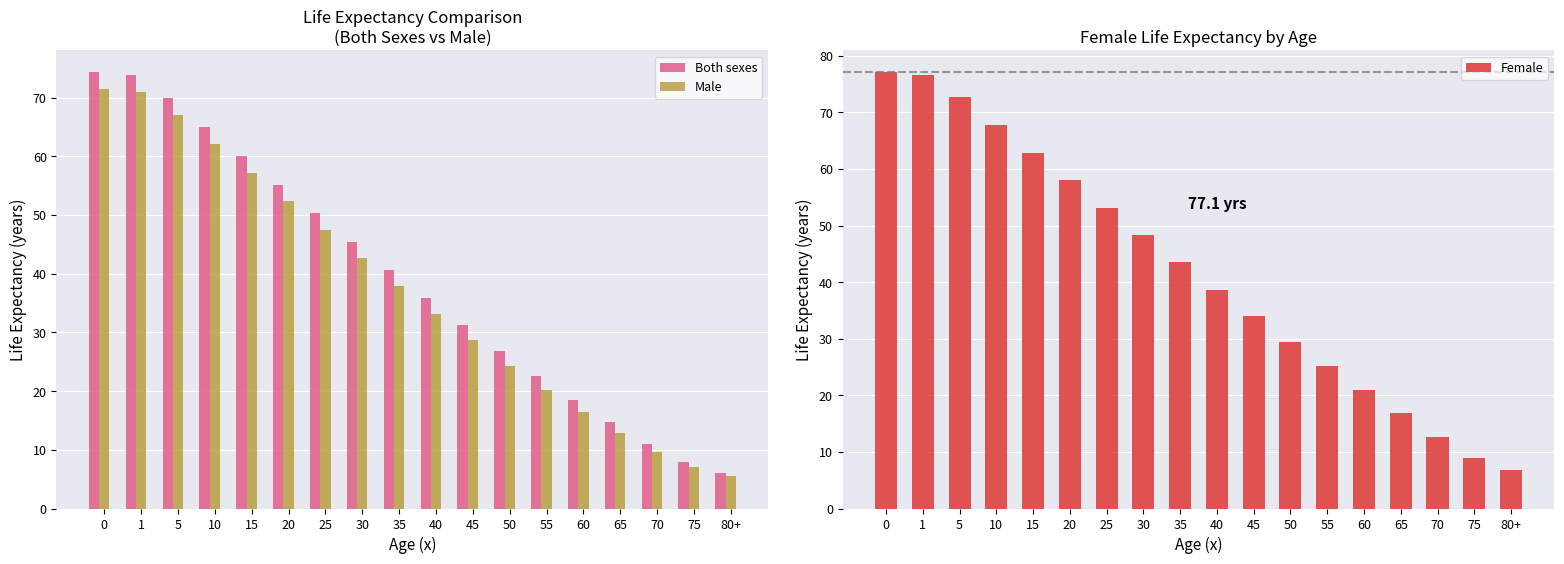

Rank the series by their average value, from lowest to highest.

Male, Both sexes, Female